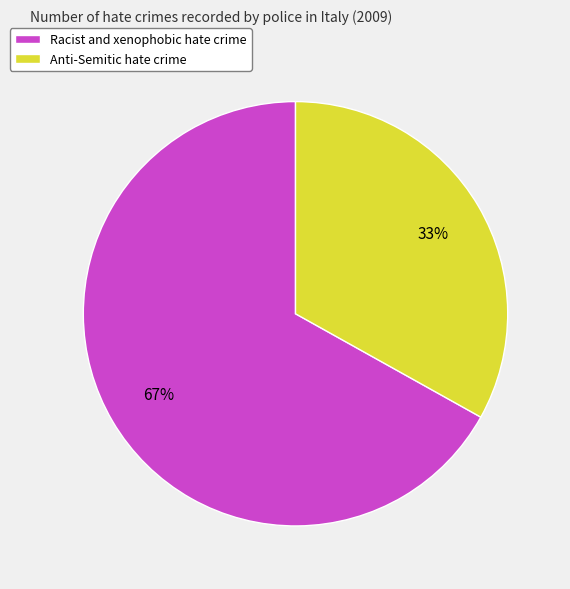

Which slice is the largest?

Racist and xenophobic hate crime